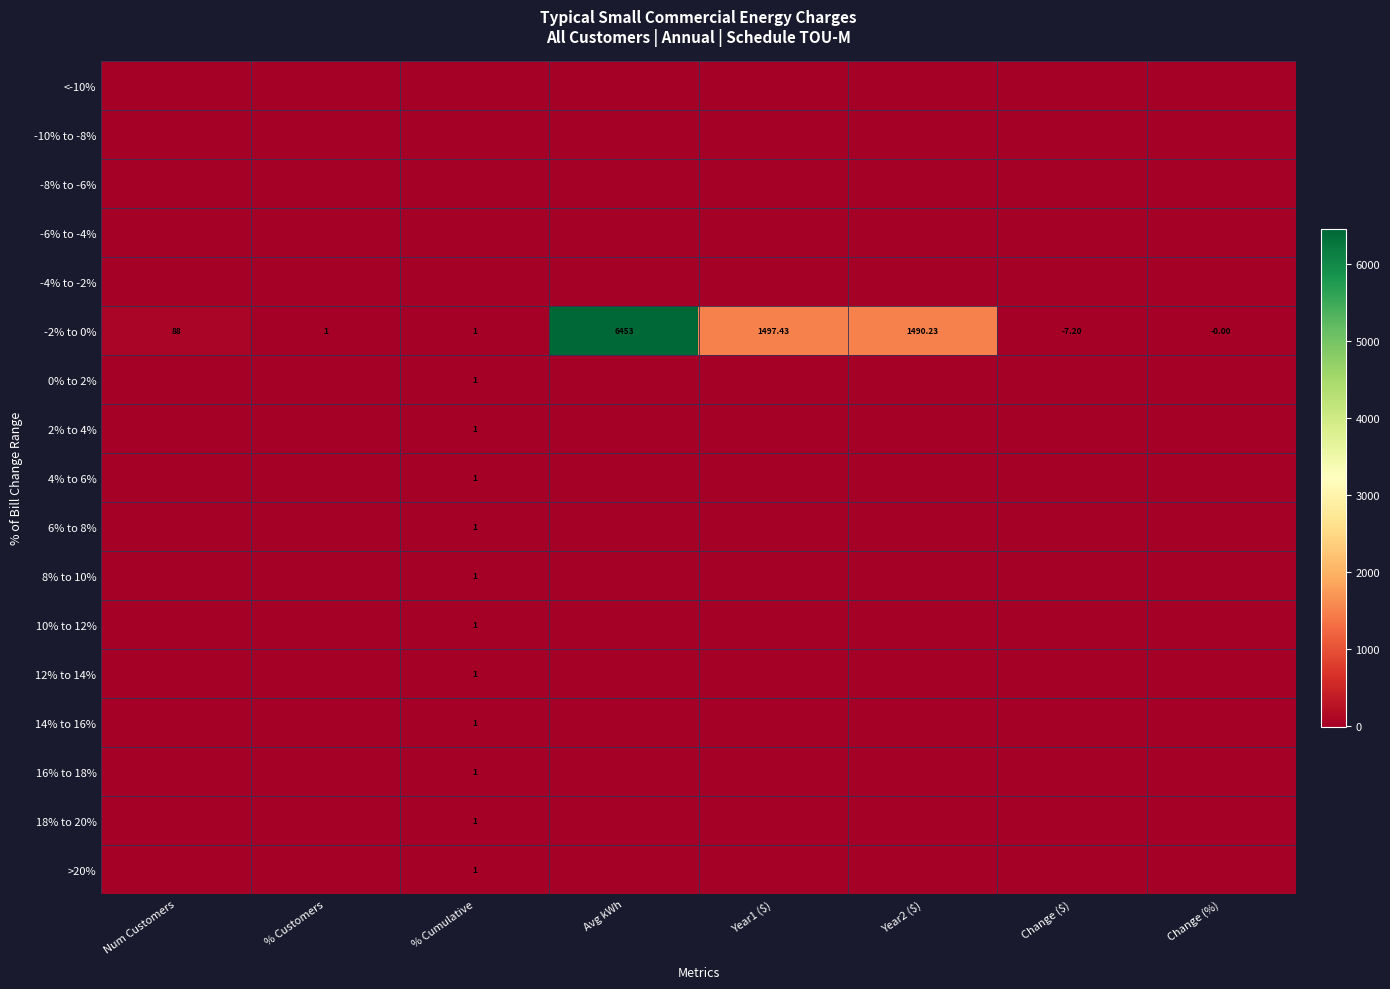

Between Num Customers and % Cumulative, which series saw the biggest shift?

-2% to 0%